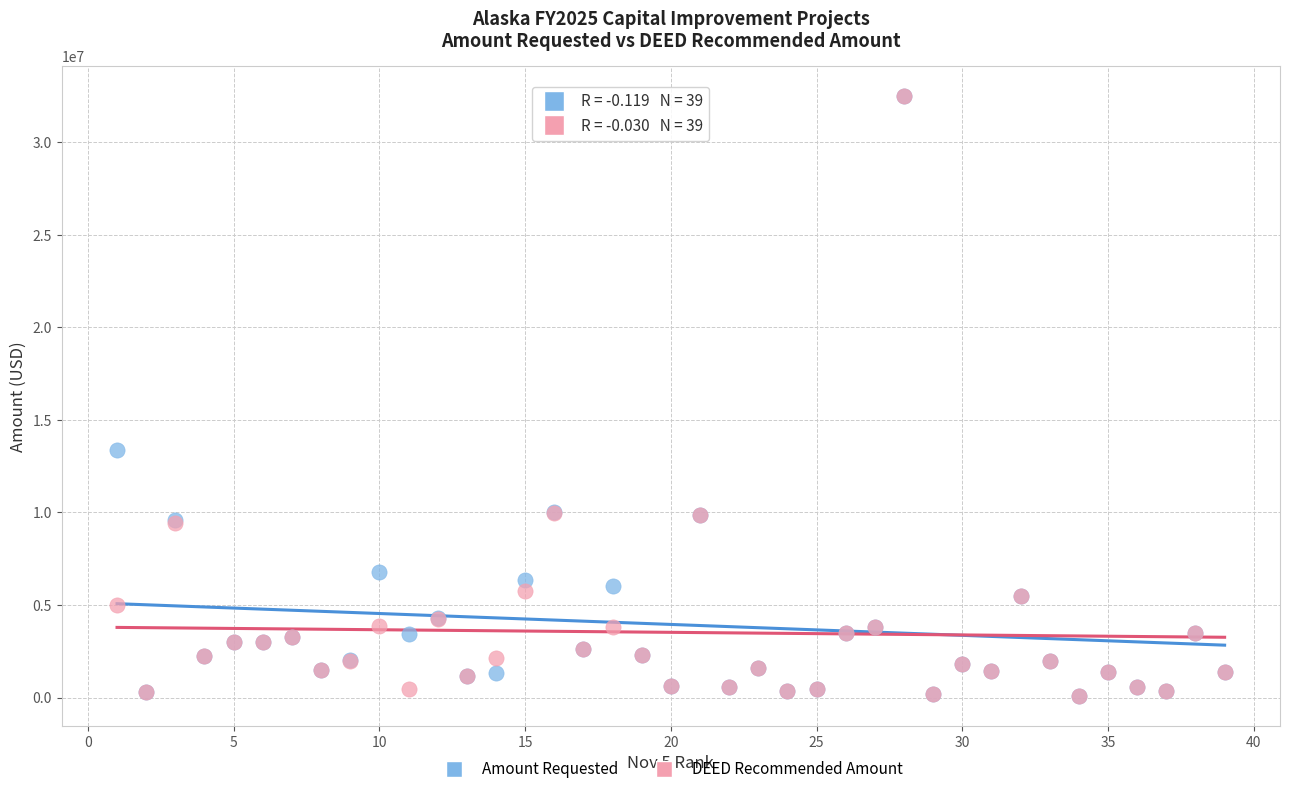

Across all series, what Y value is closest to 16300262?

13400176